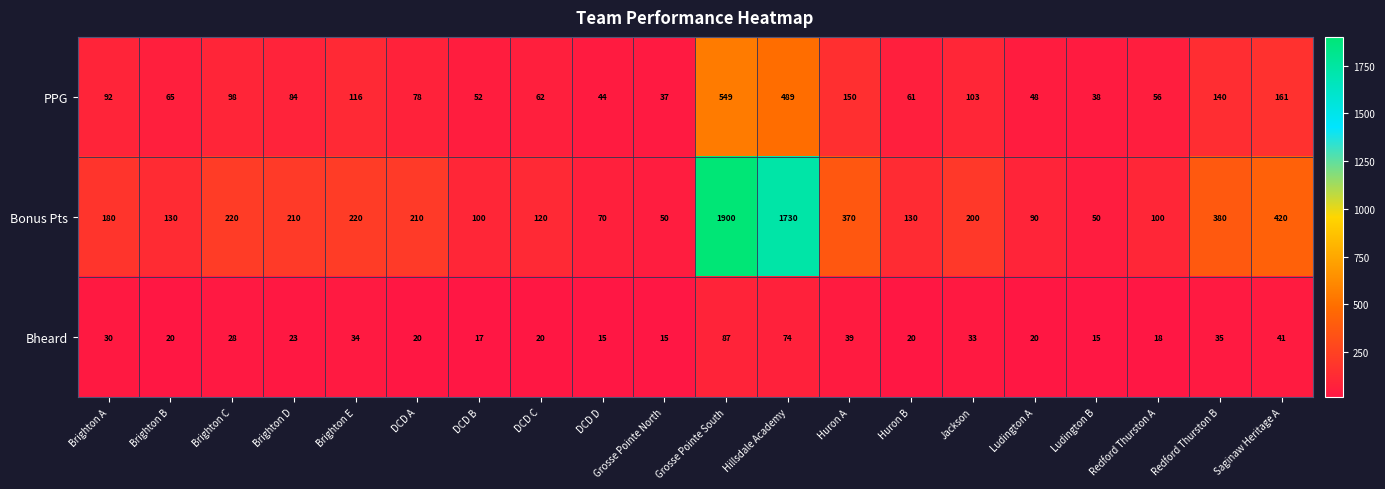

Rank the series by their average value, from highest to lowest.

Bonus Pts, PPG, Bheard